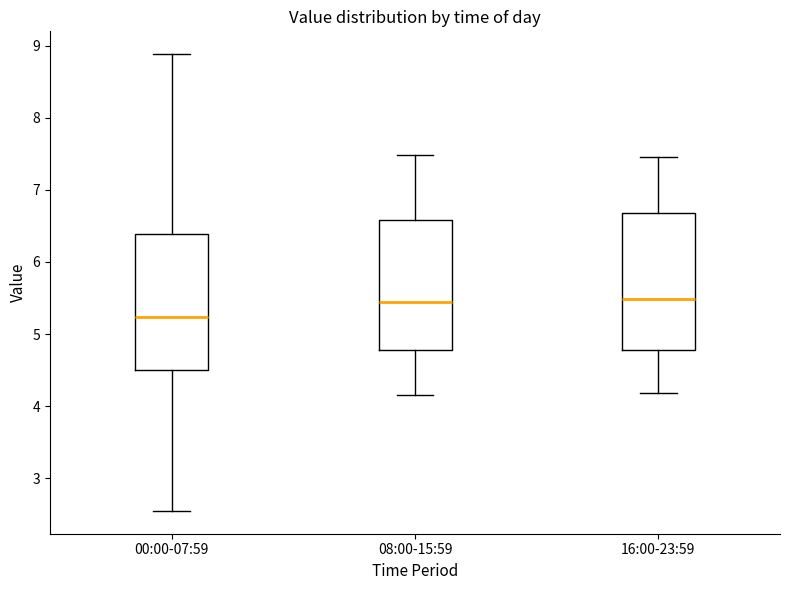

Where does the median line of the box for 00:00-07:59 sit on the y-axis? The values are not printed on the chart, so give them approximately, as read against the axis.

5.2